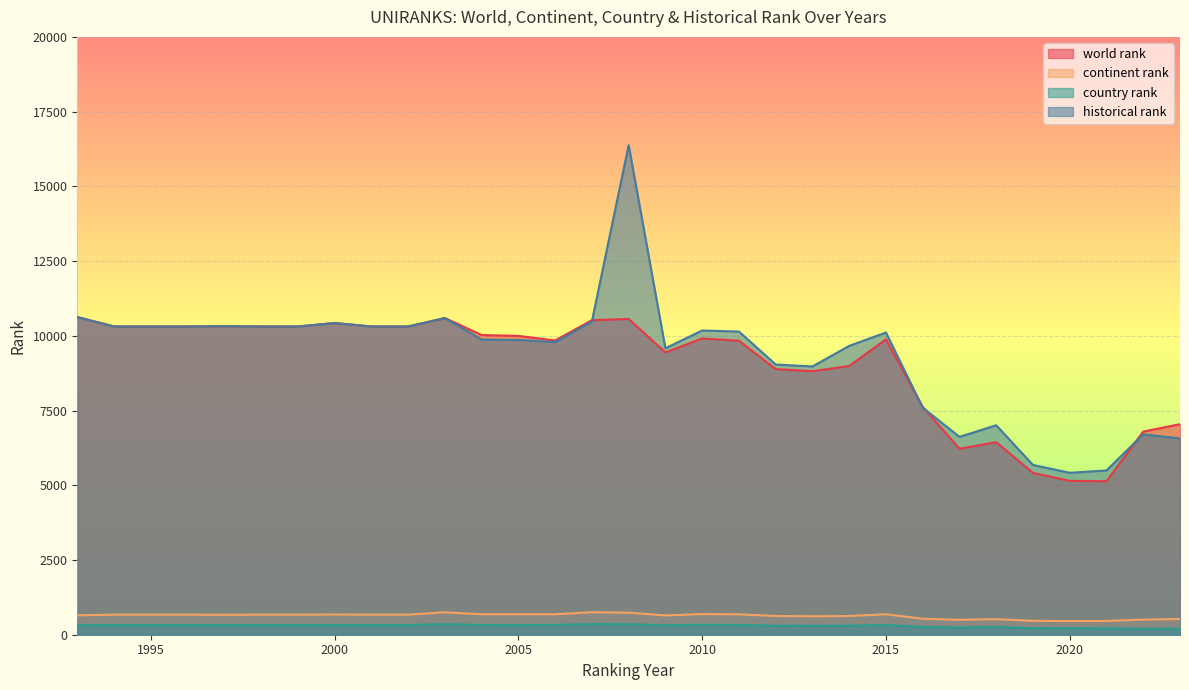

True or false: continent rank and country rank cross at least once.

False